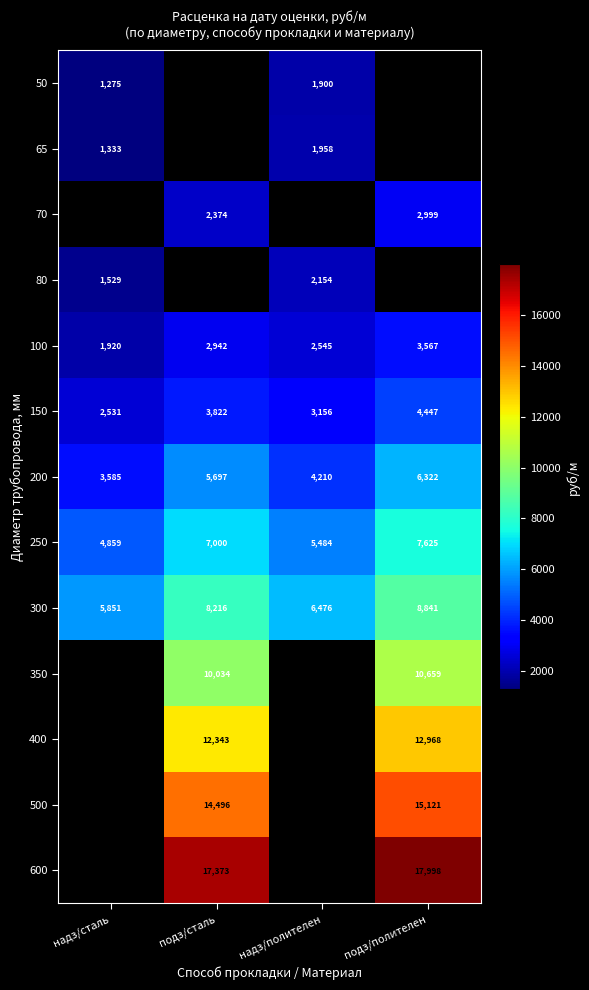

At which label does 300 reach its peak?

подз/полителен